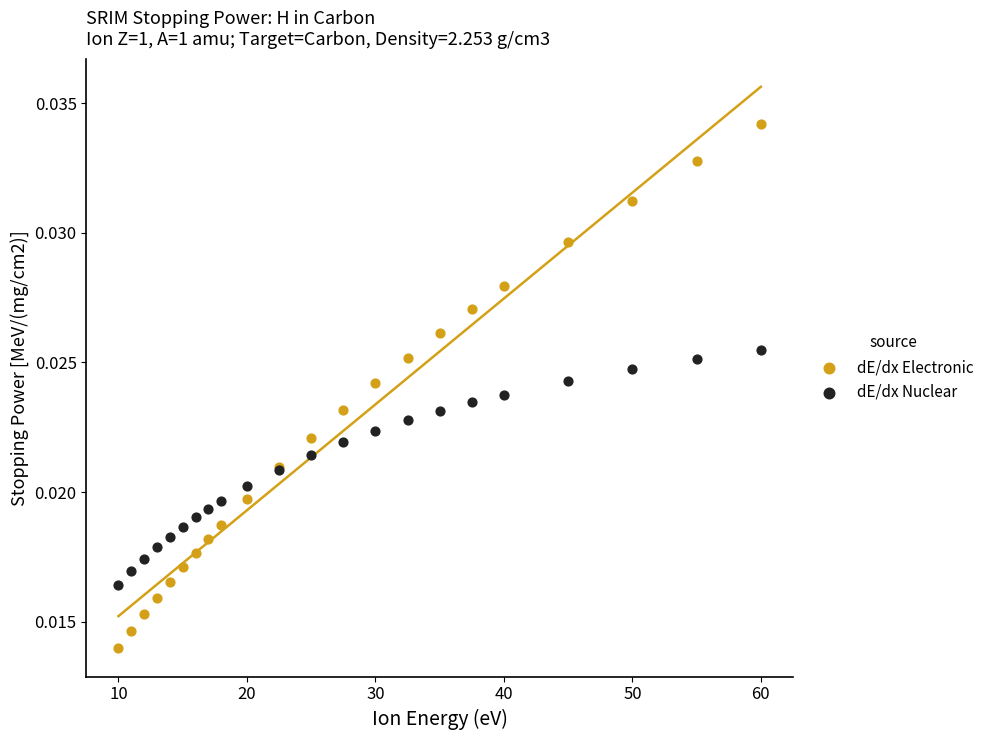

Which series reaches the maximum Y coordinate?

dE/dx Electronic